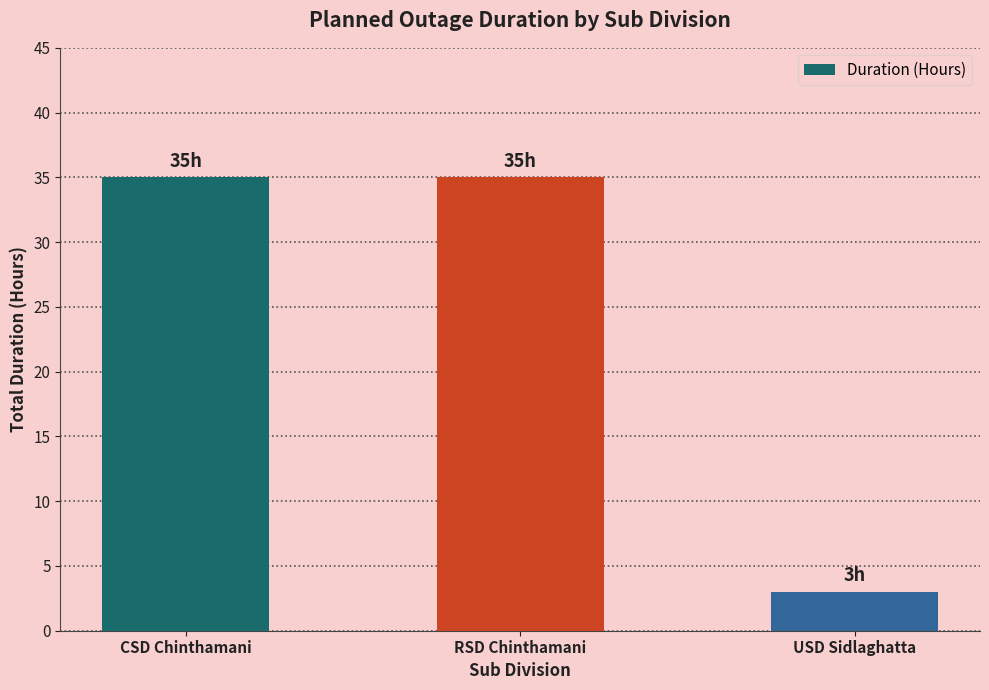

What is the sum of the values at RSD Chinthamani and USD Sidlaghatta?

38